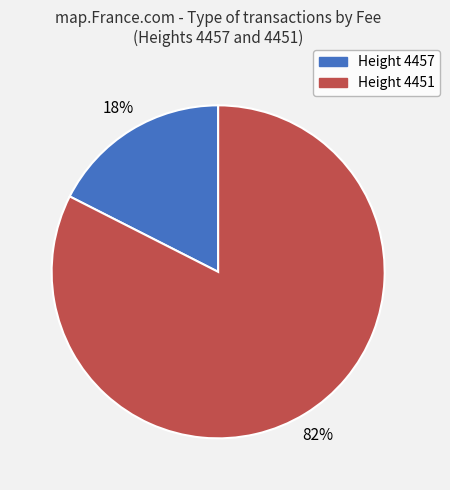

To the nearest percent, what portion does Height 4457 represent?

18%